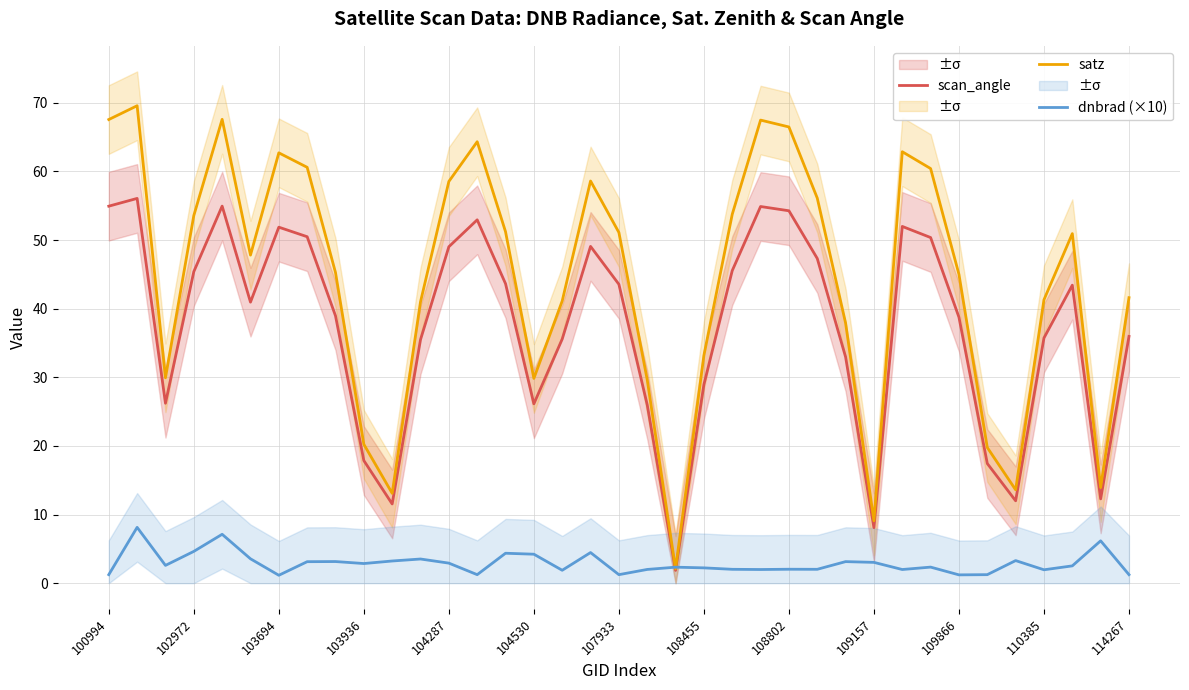

Does the chart display data point markers on the line(s)?

No